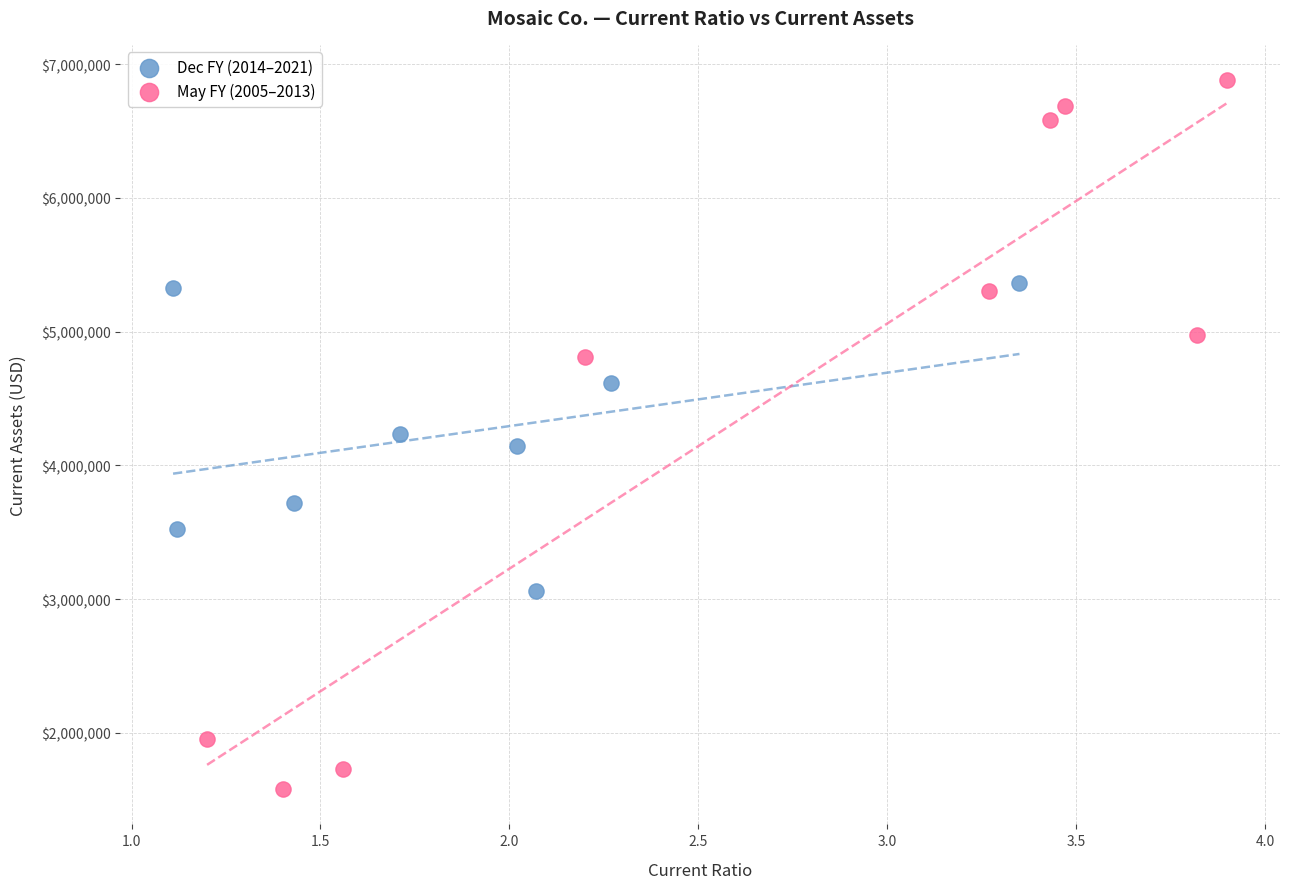

Which series has the largest Y range (max minus min)?

May FY (2005–2013)